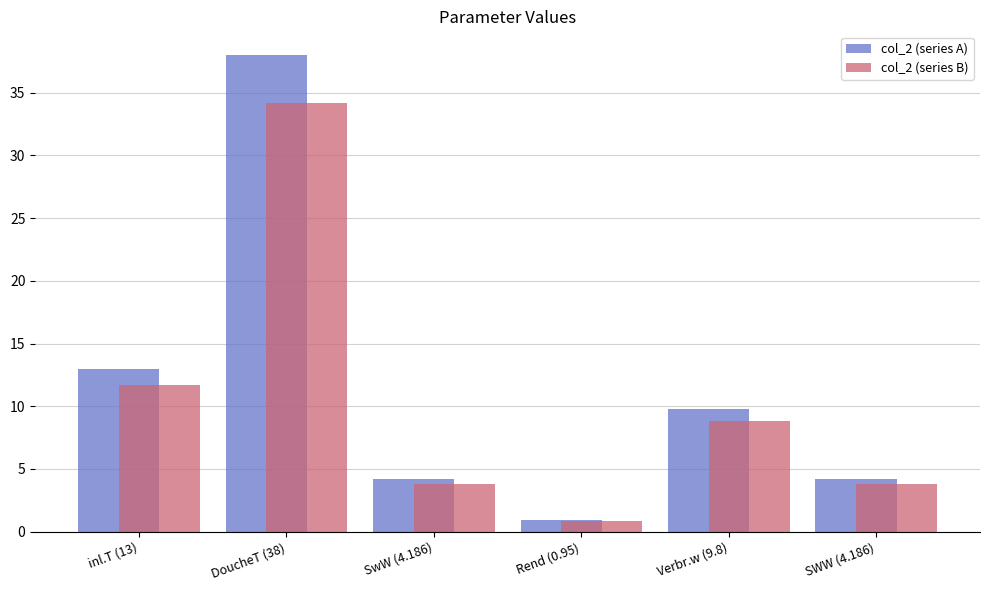

Which series has the largest range (max minus min)?

col_2 (series A)